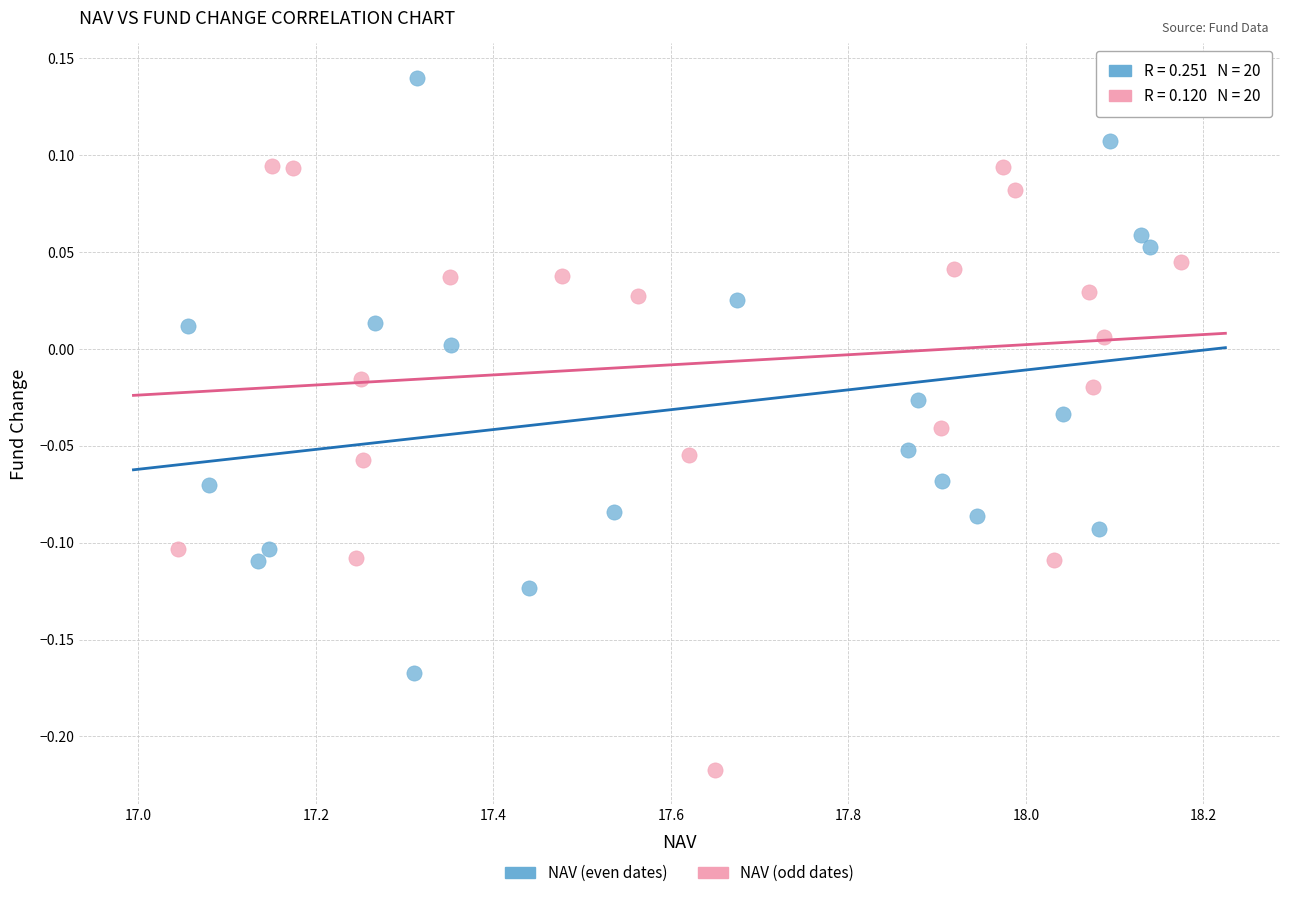

Which series reaches the maximum Y coordinate?

NAV (even dates)